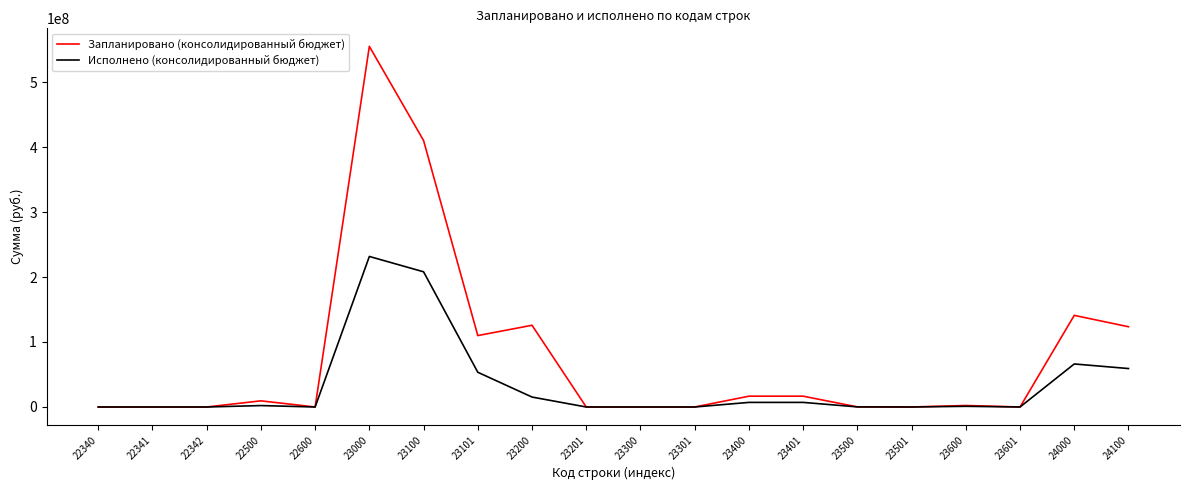

What is the maximum value shown in the chart?

554838620.1